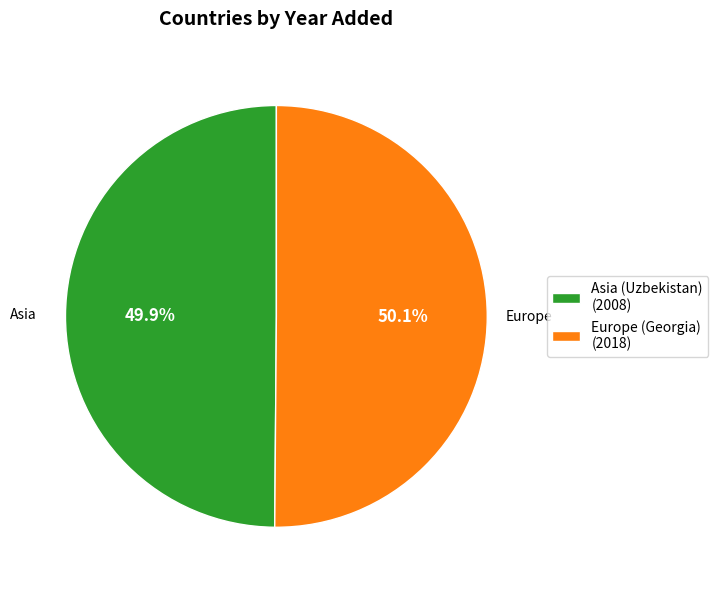

What is the ratio of the value at Asia (Uzbekistan) to the value at Europe (Georgia)?

1.0